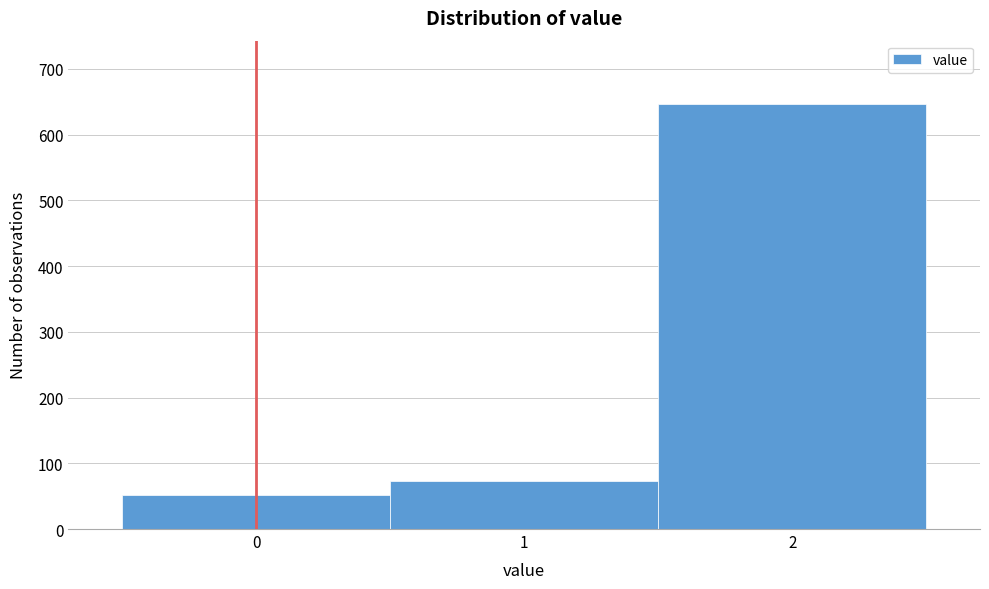

Reading left to right, list every bar in this chart as the range it spans on the x-axis followed by its height. The values are not printed on the chart, so give them approximately, as read against the axis.

-0.5 to 0.5: 50
0.5 to 1.5: 70
1.5 to 2.5: 650